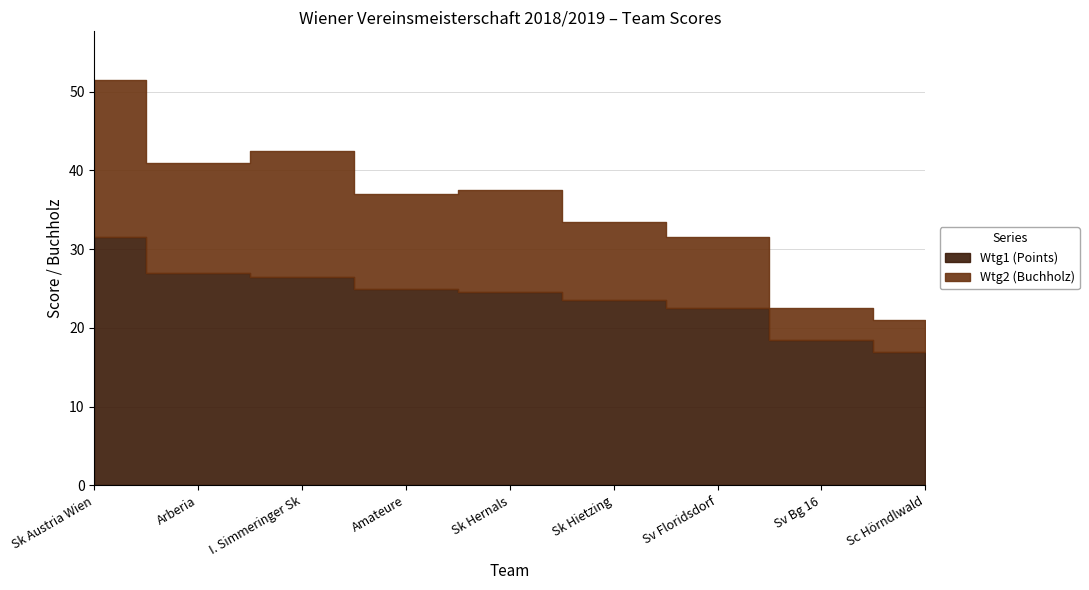

True or false: Wtg1 (Points) has a value of 7.4 at Sc Hörndlwald.

False